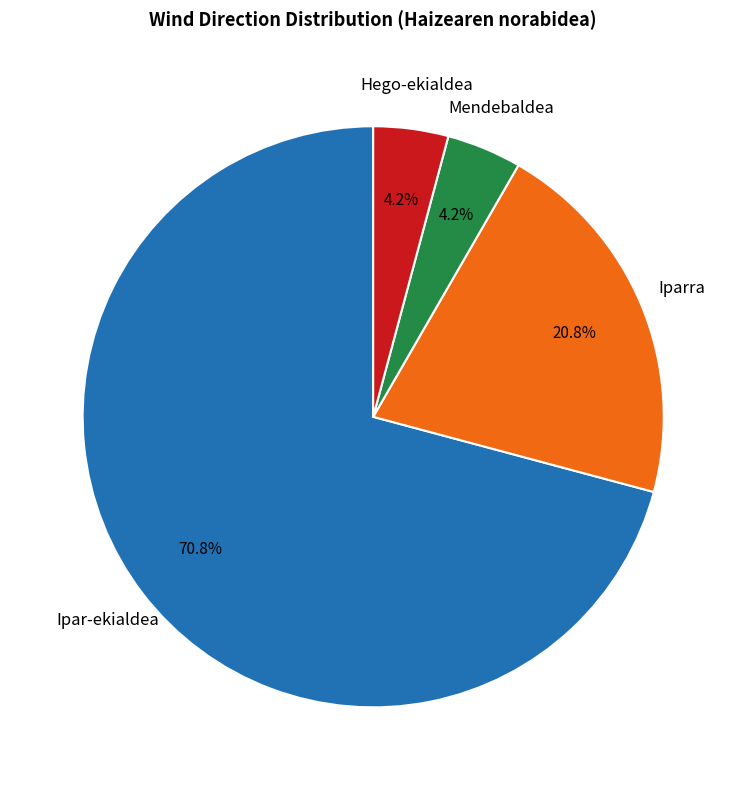

What percentage is NOT represented by Ipar-ekialdea?

29.2%